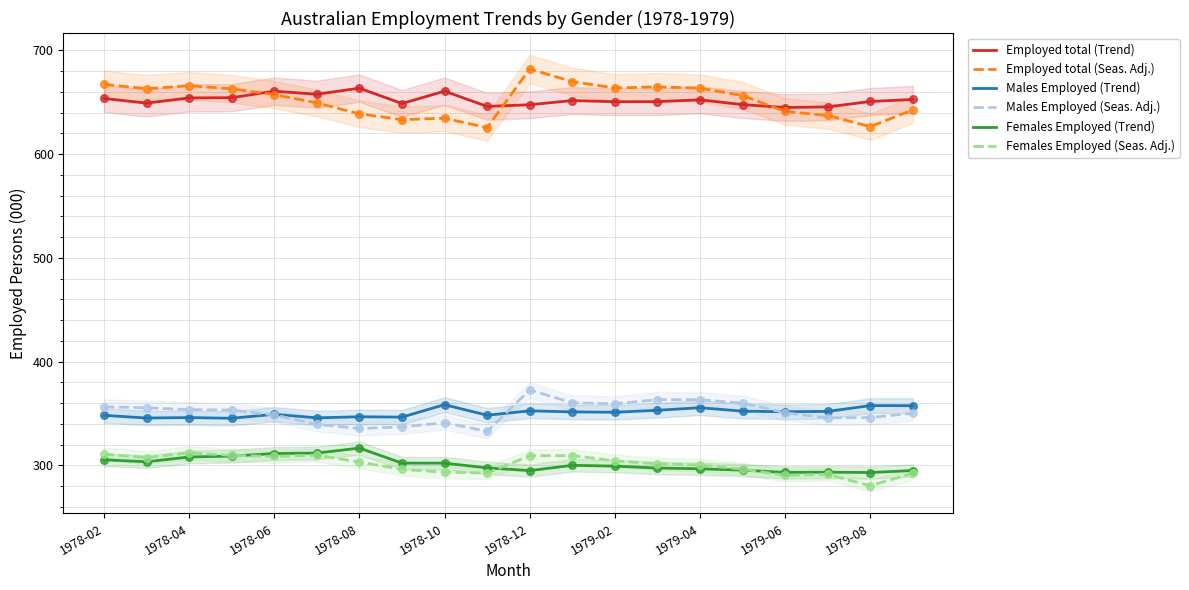

At how many categories does at least one series exceed 598?

20